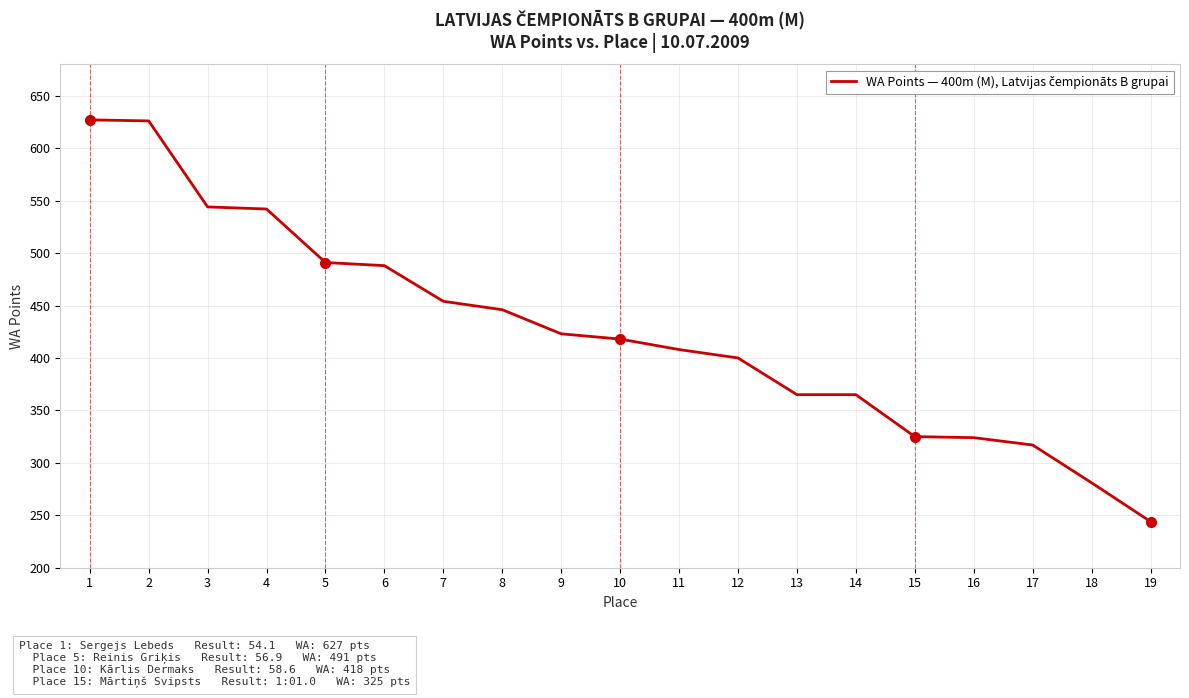

What is the change in value from 16 to 19?

-80